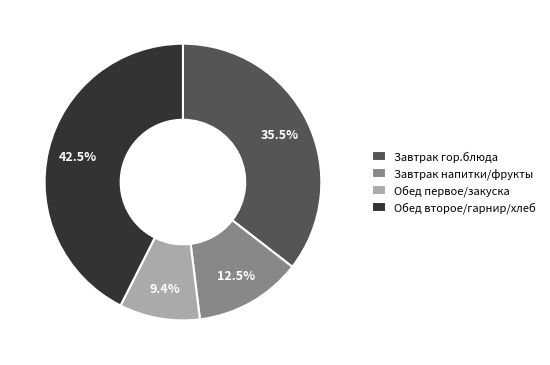

Which has a higher value, Завтрак напитки/фрукты or Обед второе/гарнир/хлеб?

Обед второе/гарнир/хлеб